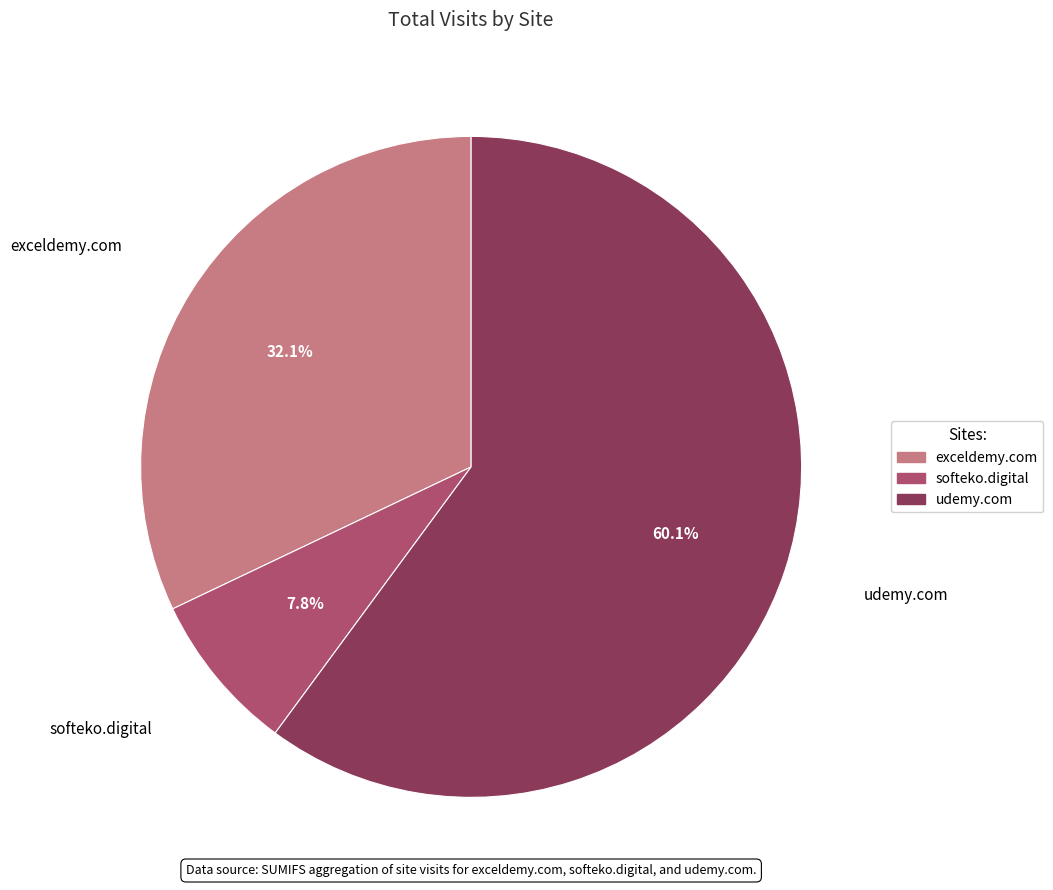

Between exceldemy.com and softeko.digital, which is larger?

exceldemy.com